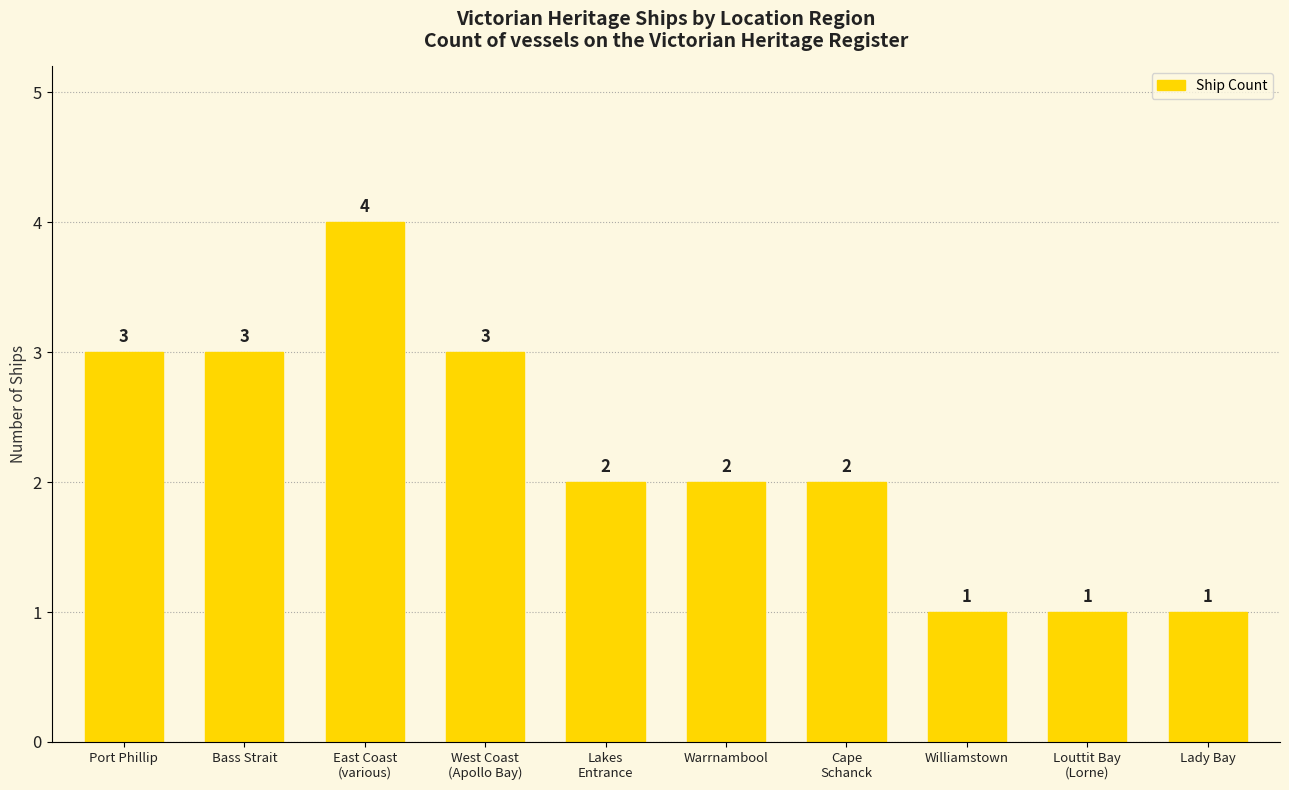

How many distinct data groups are displayed?

1